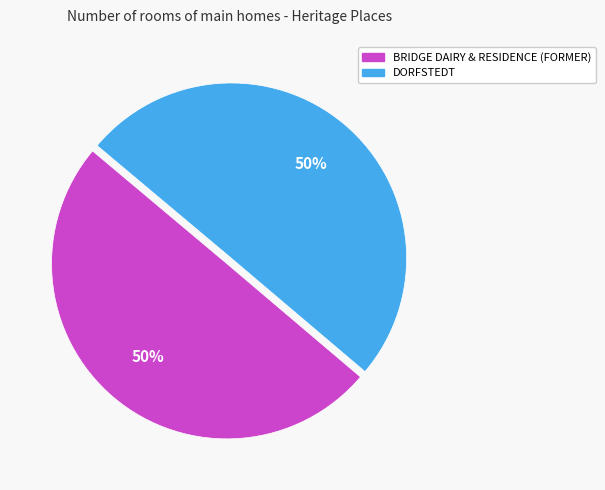

To the nearest percent, what portion does BRIDGE DAIRY & RESIDENCE (FORMER) represent?

50%